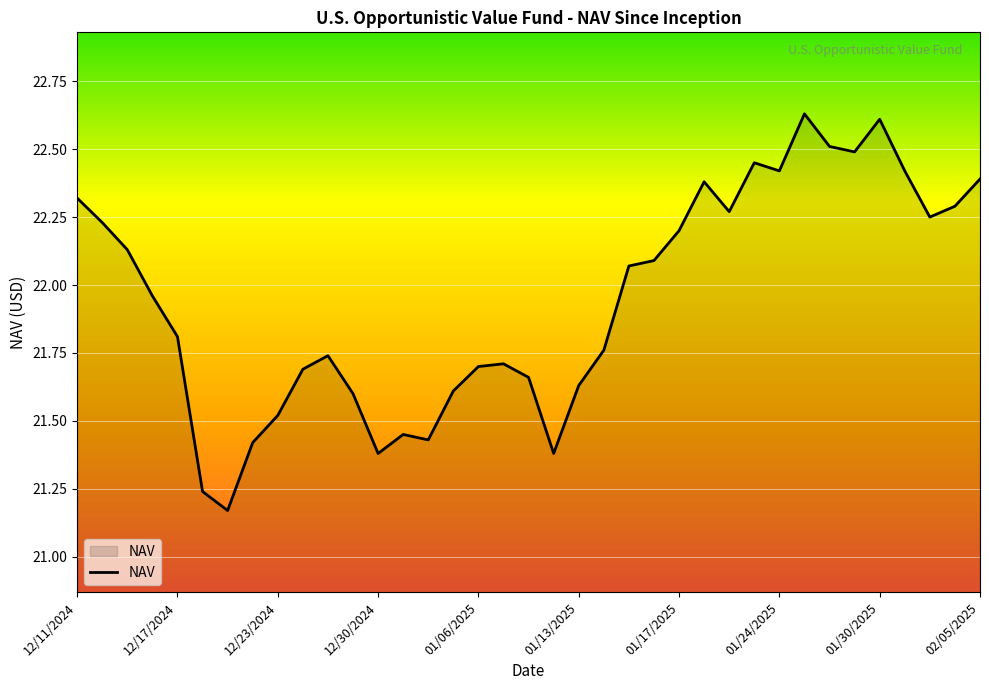

What is the difference between the maximum and minimum values?

1.5